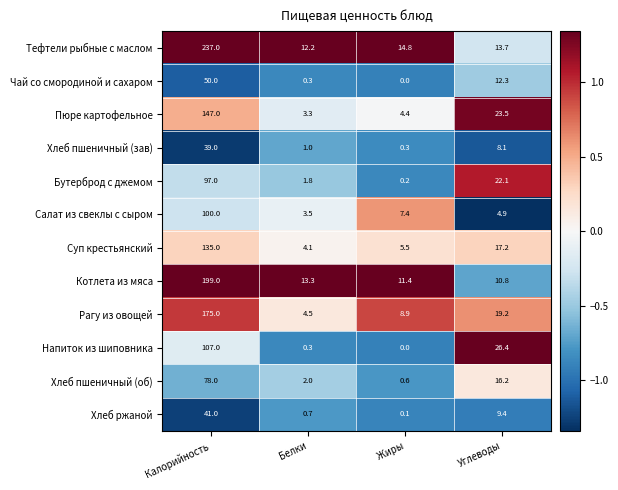

What is the minimum value shown in the chart?

0.0